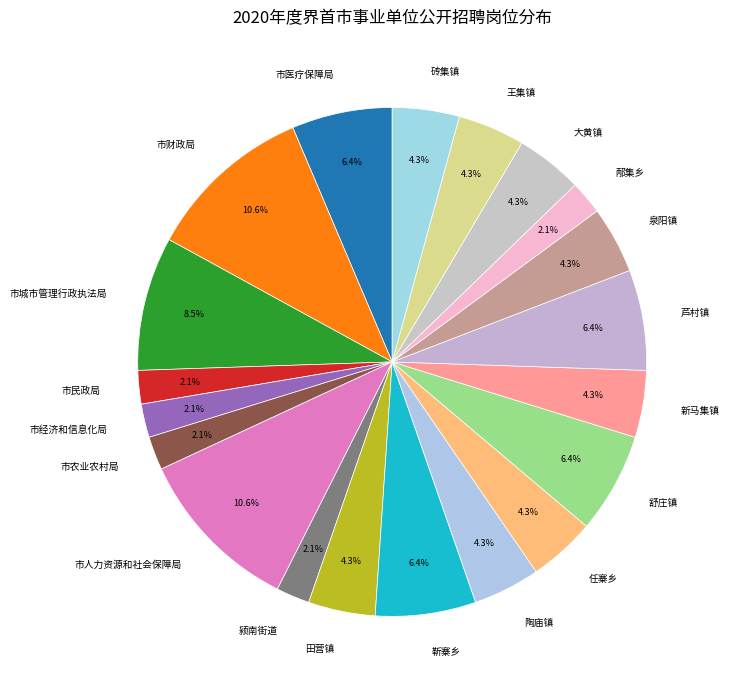

To the nearest percent, what percentage of the pie is 王集镇?

4%